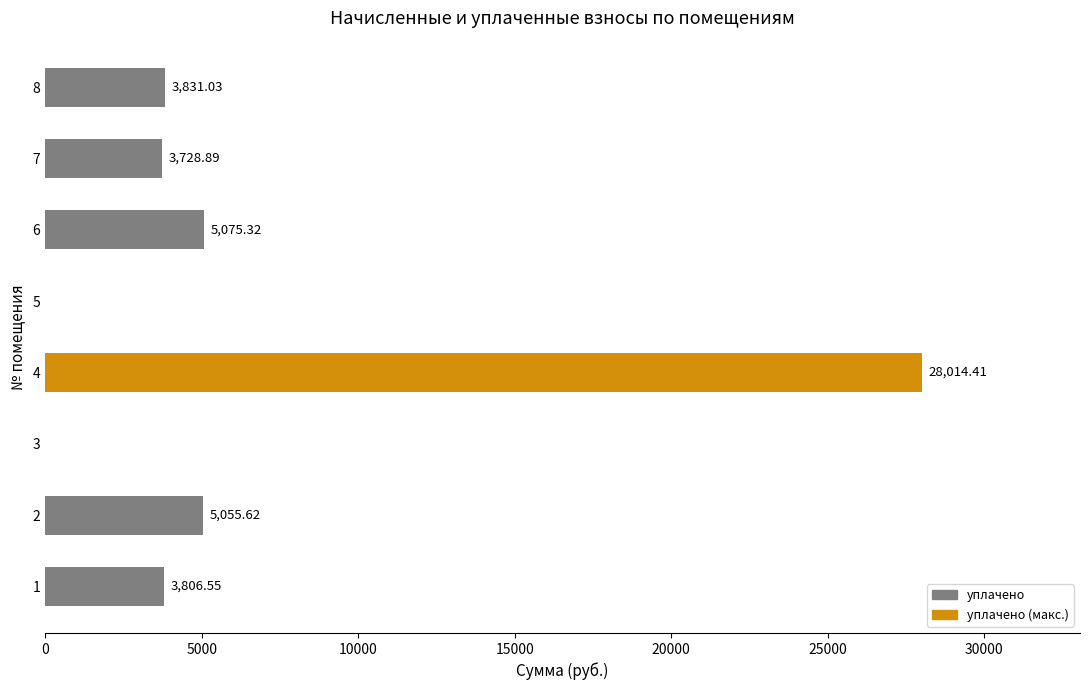

Which has a higher value, 5 or 6?

6